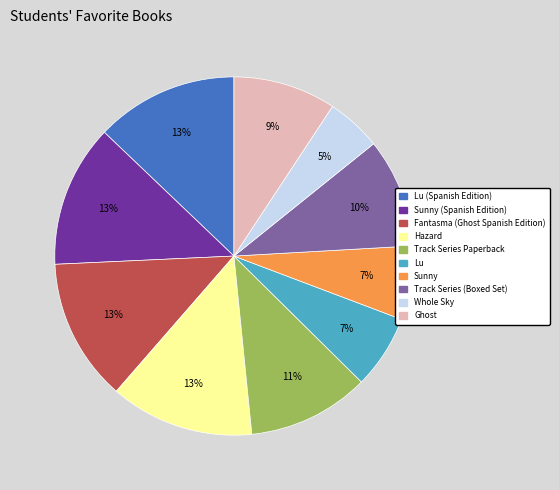

How many segments does this pie chart have?

10